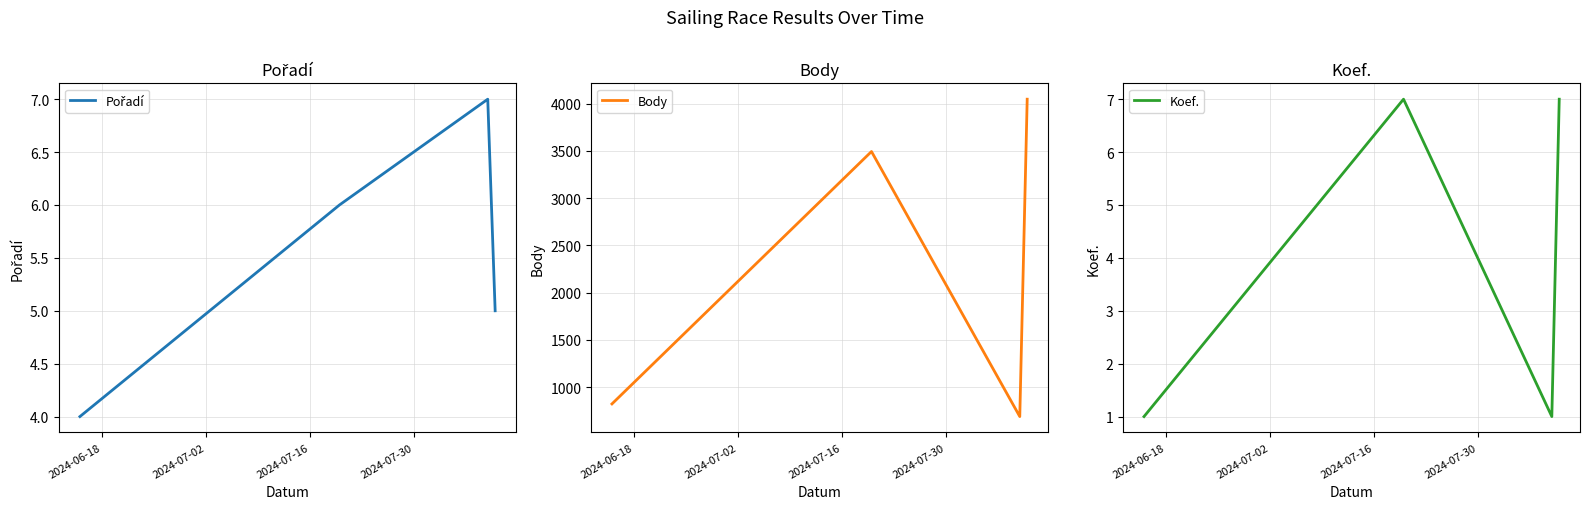

How many lines are shown in the chart?

3